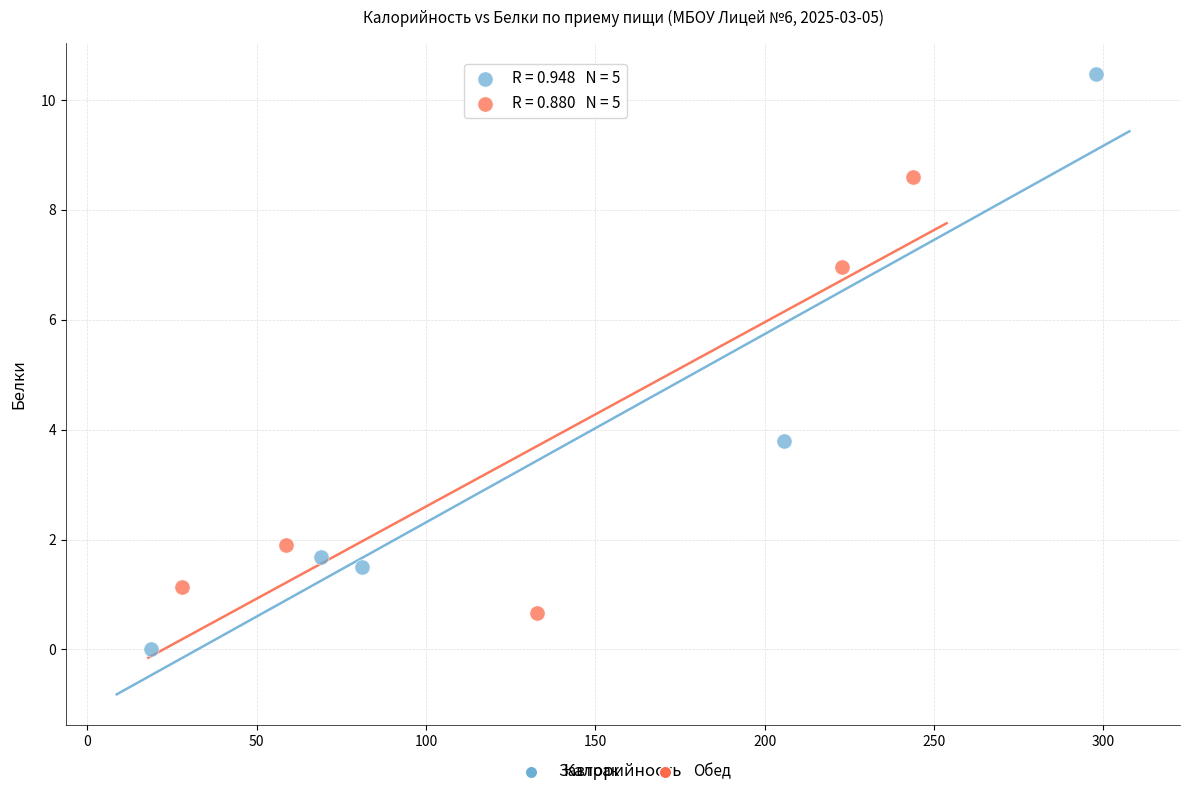

Which series reaches the maximum Y coordinate?

Завтрак